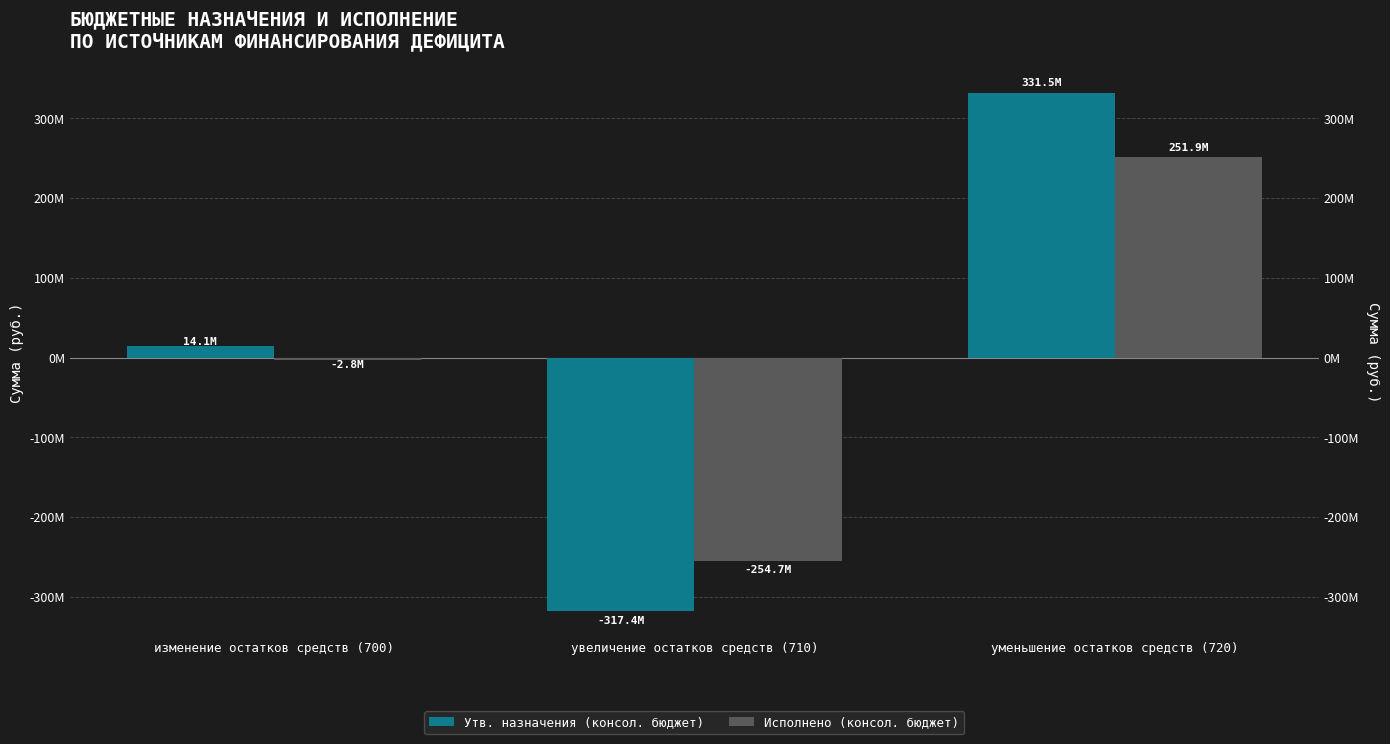

How many distinct data groups are displayed?

2